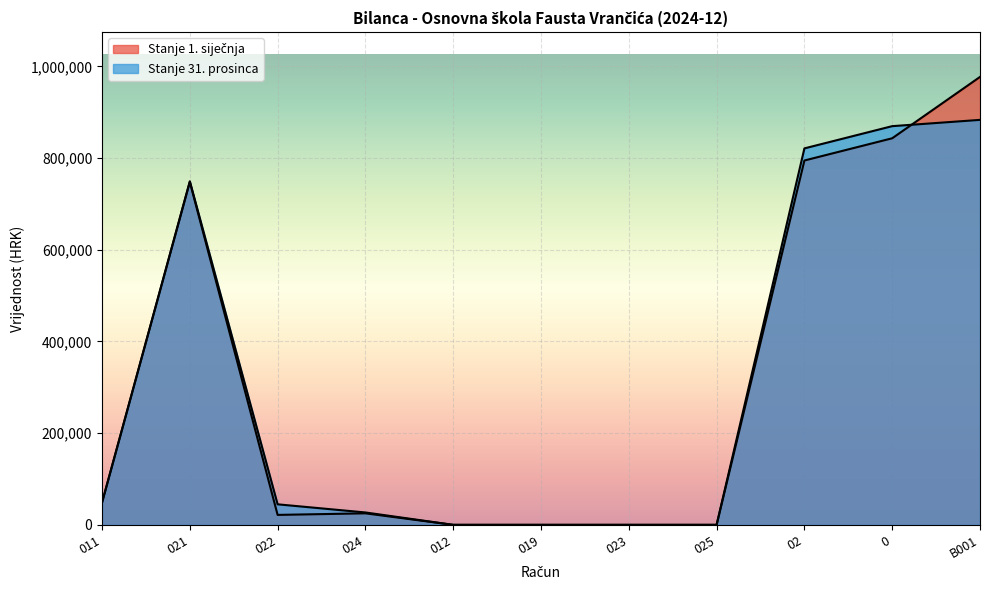

How many times do Stanje 31. prosinca and Stanje 1. siječnja cross each other?

1